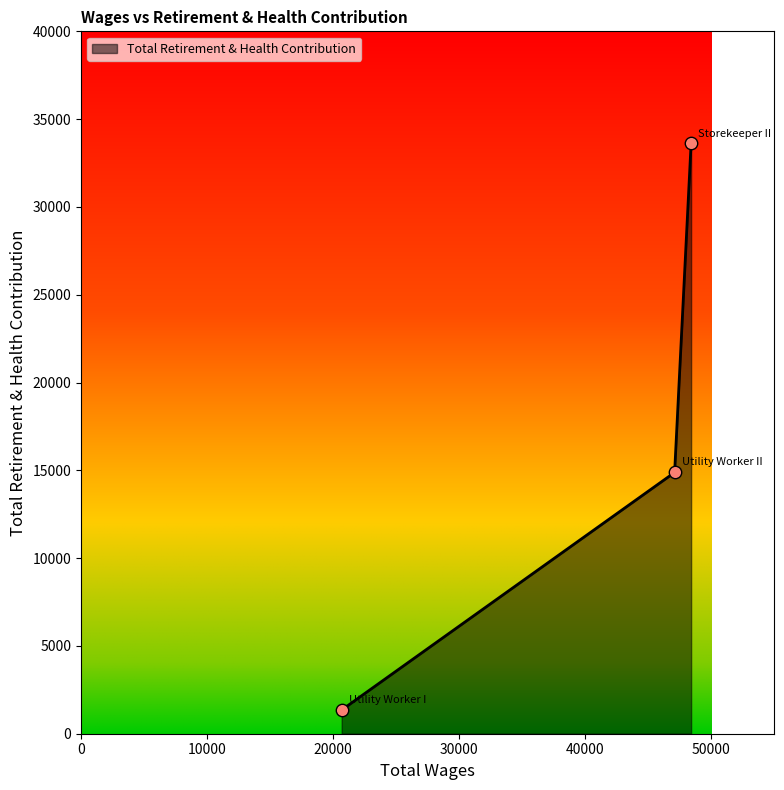

What is the difference between the maximum and minimum values?

32262